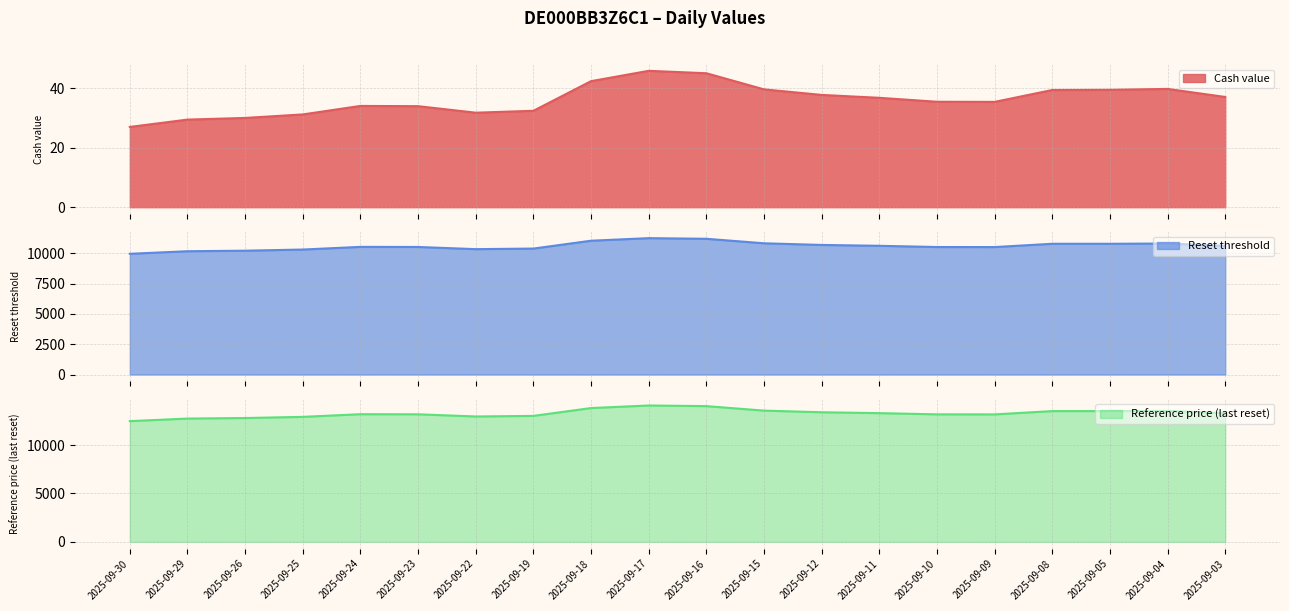

What is the greatest value displayed?

14080.0